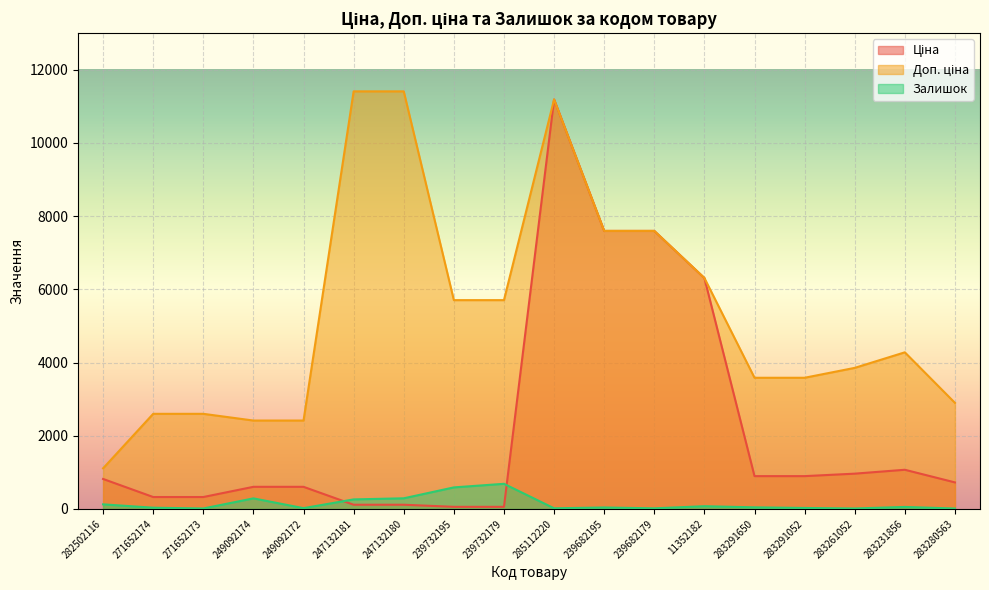

How many distinct data groups are displayed?

3